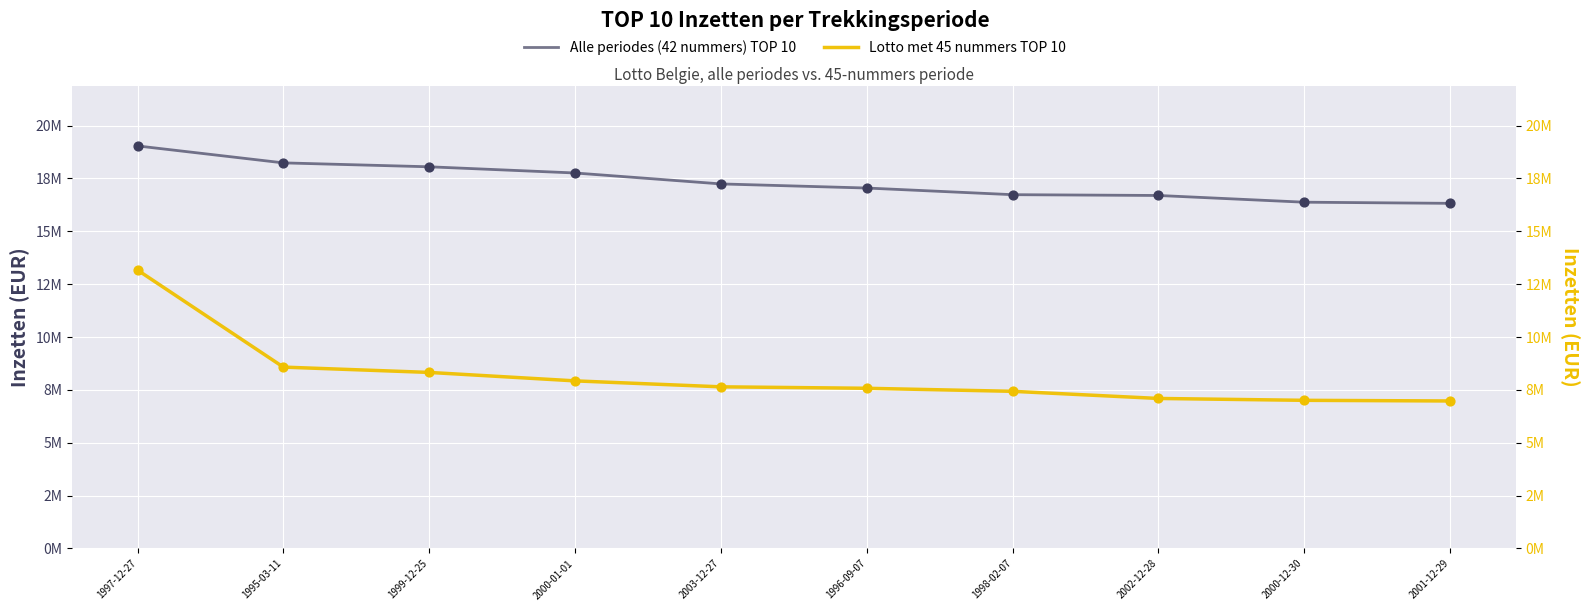

Which series reaches the minimum Y coordinate?

Lotto met 45 nummers TOP 10